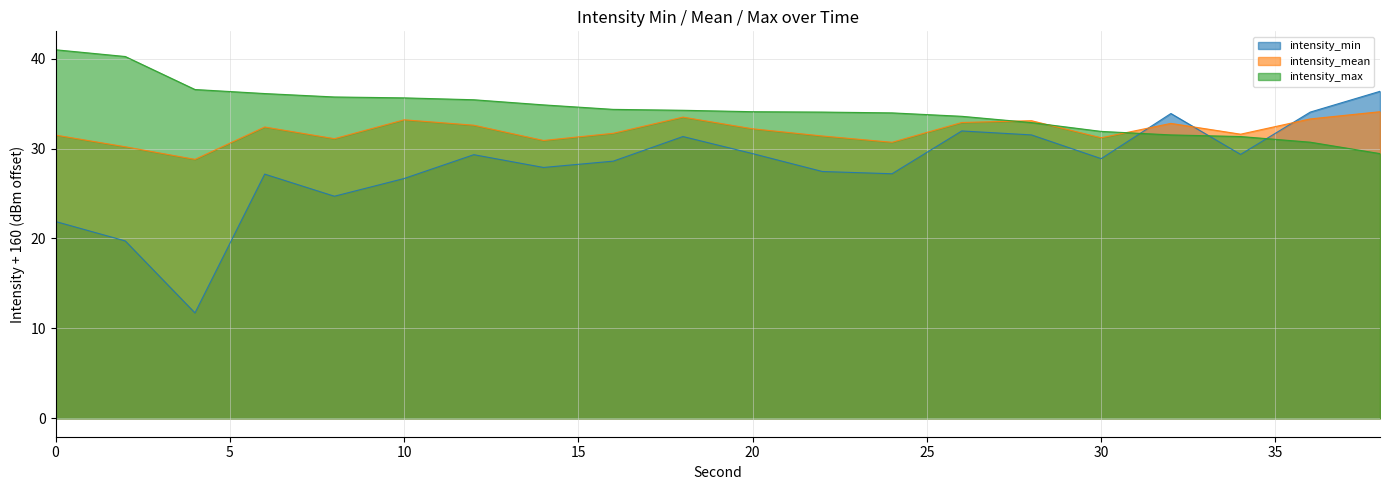

Rank the series by their average value, from highest to lowest.

intensity_max, intensity_mean, intensity_min